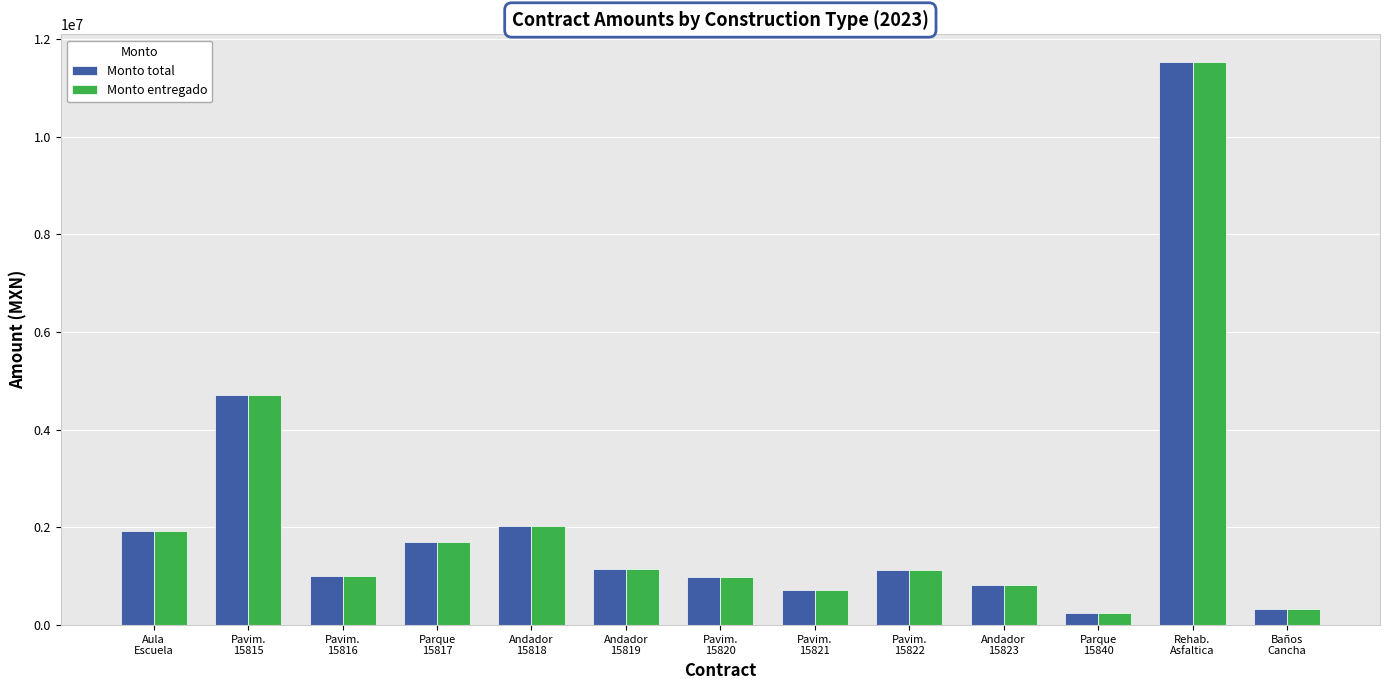

What is the sum of all Monto entregado values?

28273936.7